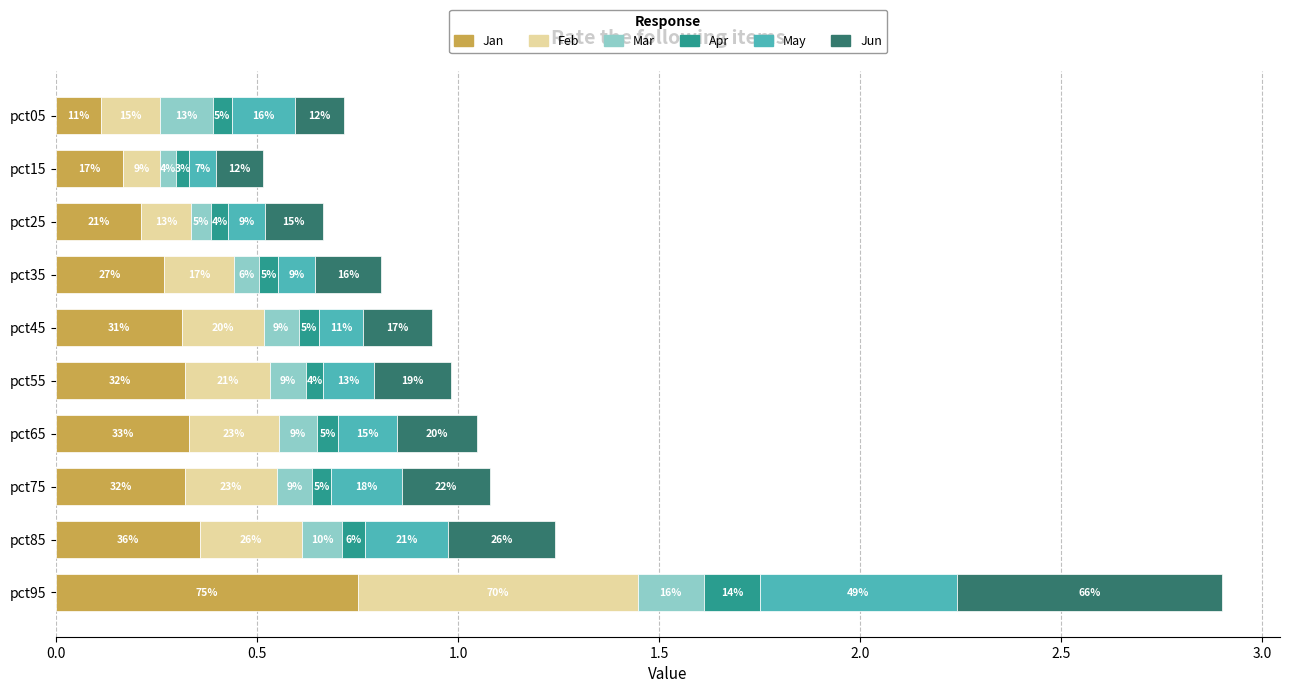

What are all the series names shown in the legend?

Jan, Feb, Mar, Apr, May, Jun